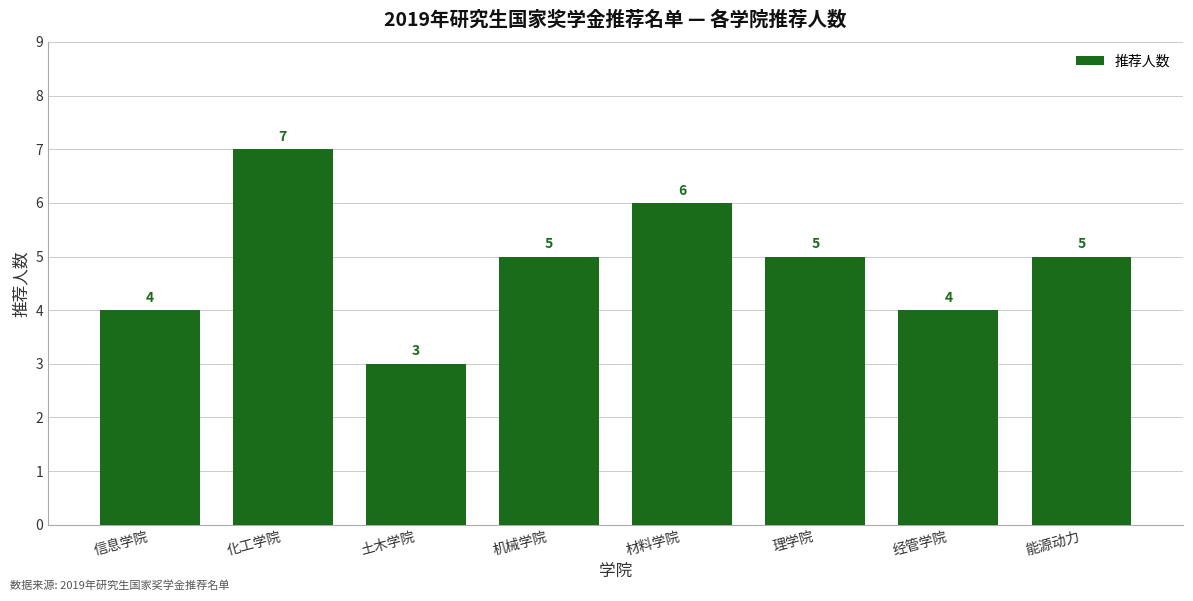

What is the label of the 3rd bar from the left?

土木学院